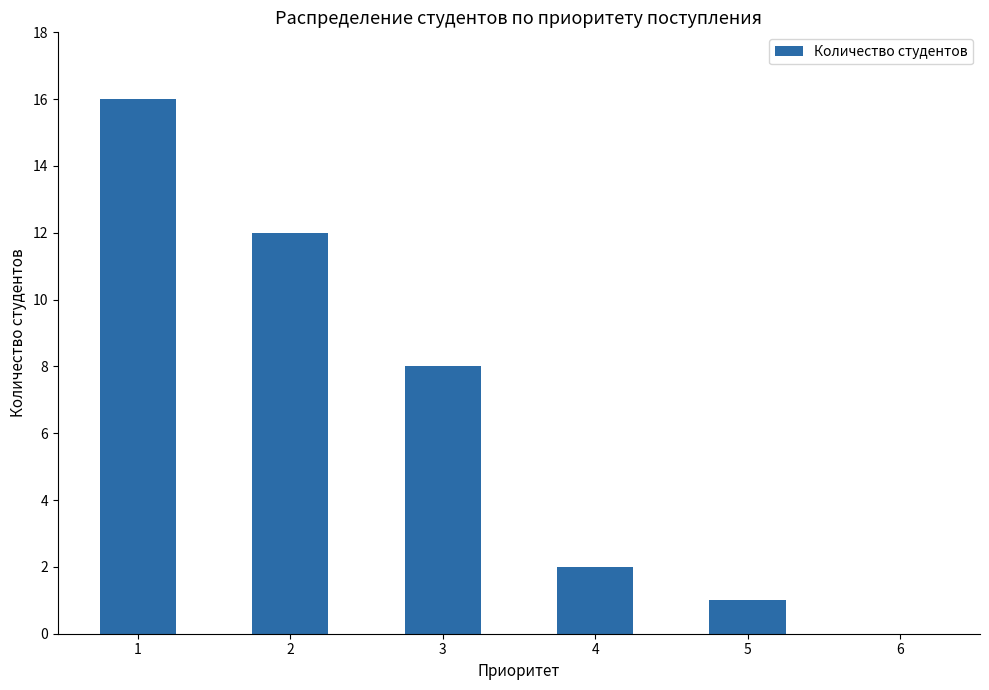

True or false: the data shows 12 at 2.

True